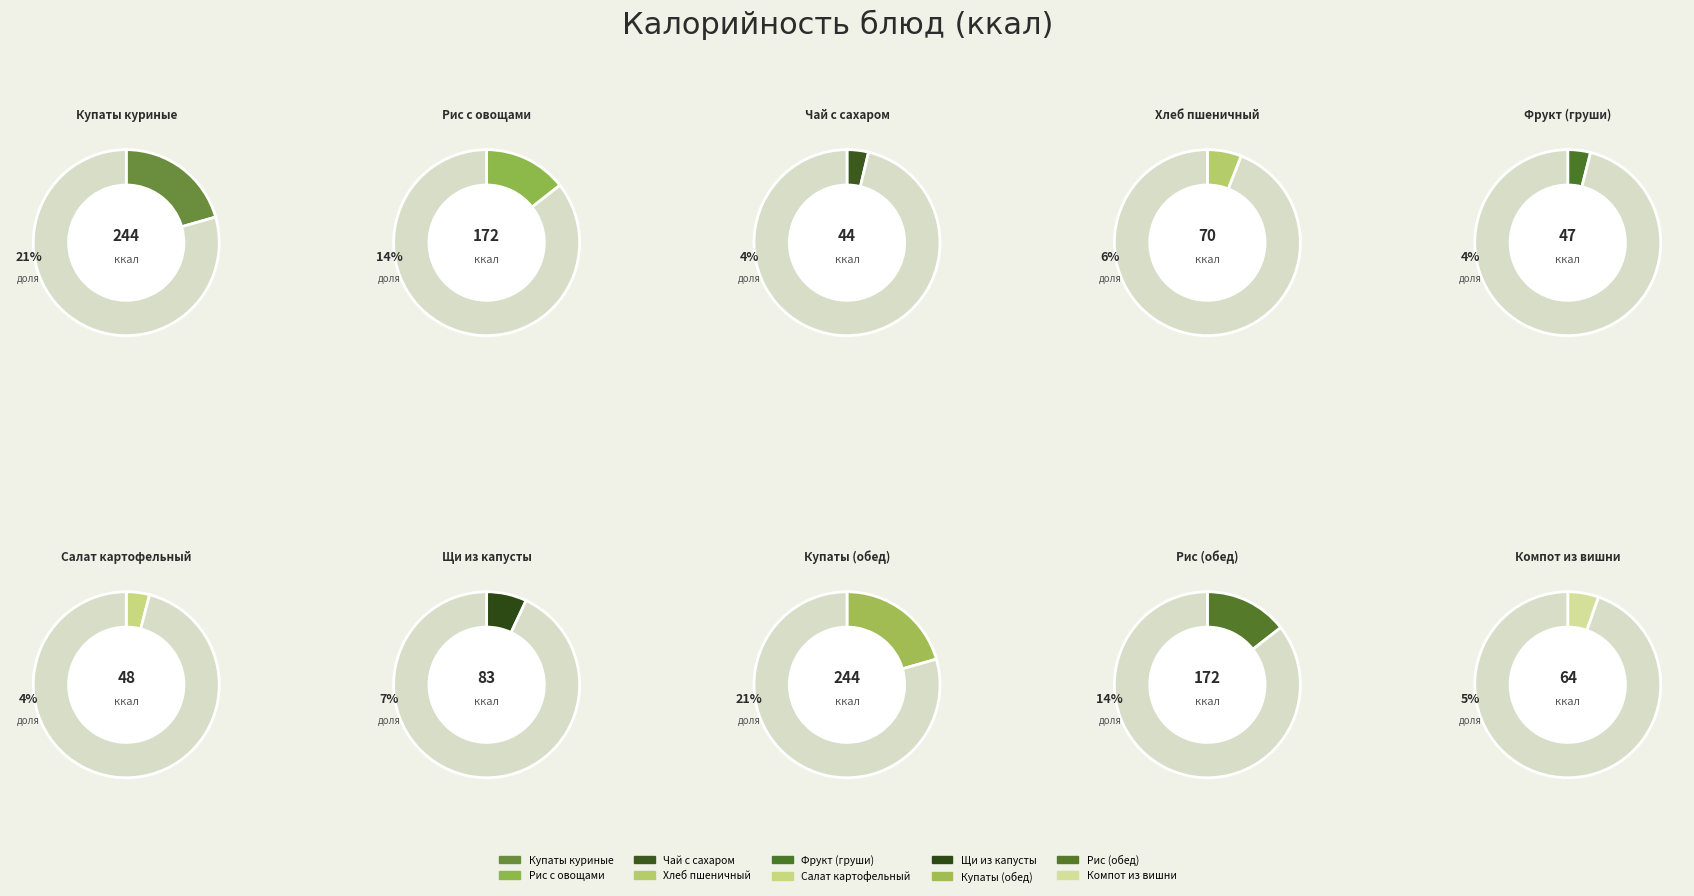

What is the change in value from Рис с овощами to Рис (обед)?

+0.4